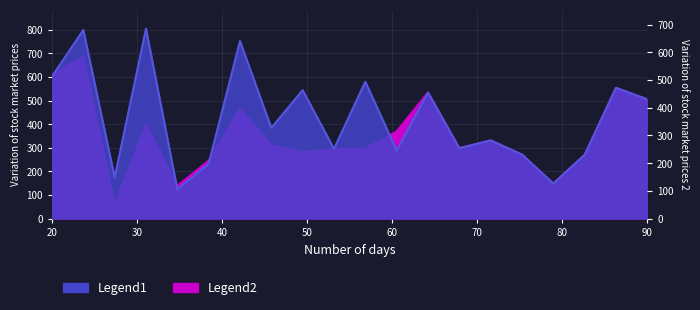

True or false: Legend1 has a value of 803 at 11.

False